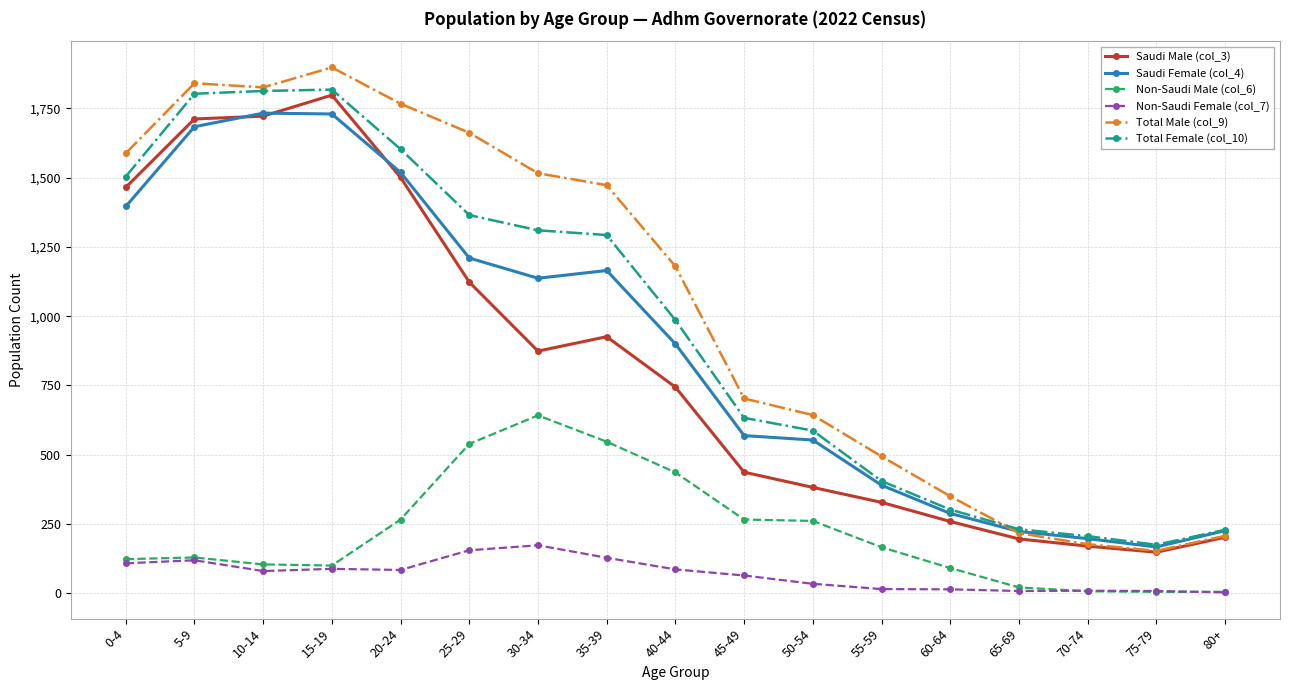

True or false: Non-Saudi Male (col_6) has more than 0 interior local peaks.

True